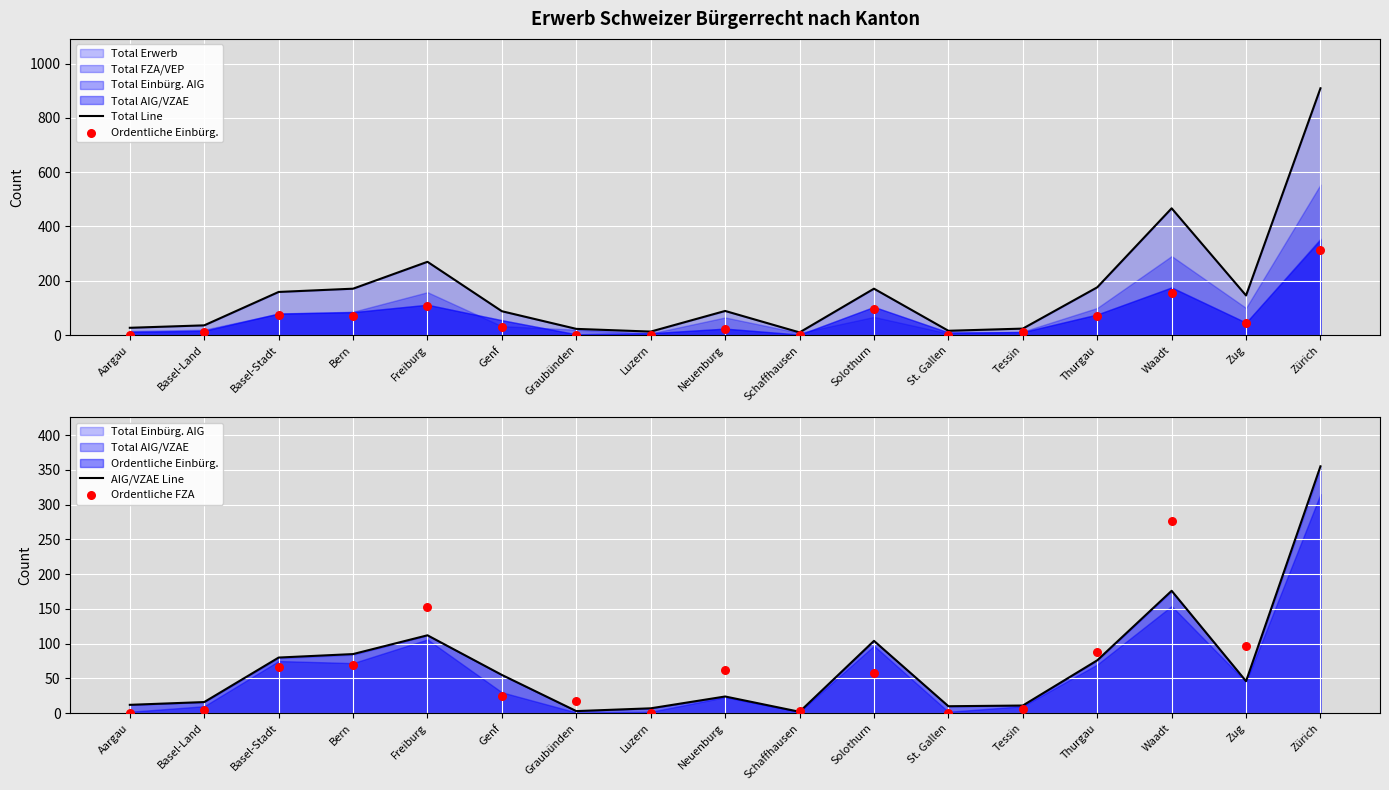

Is the value of Ordentliche Einbürg. at Solothurn greater than the value of Total Line at Tessin?

Yes